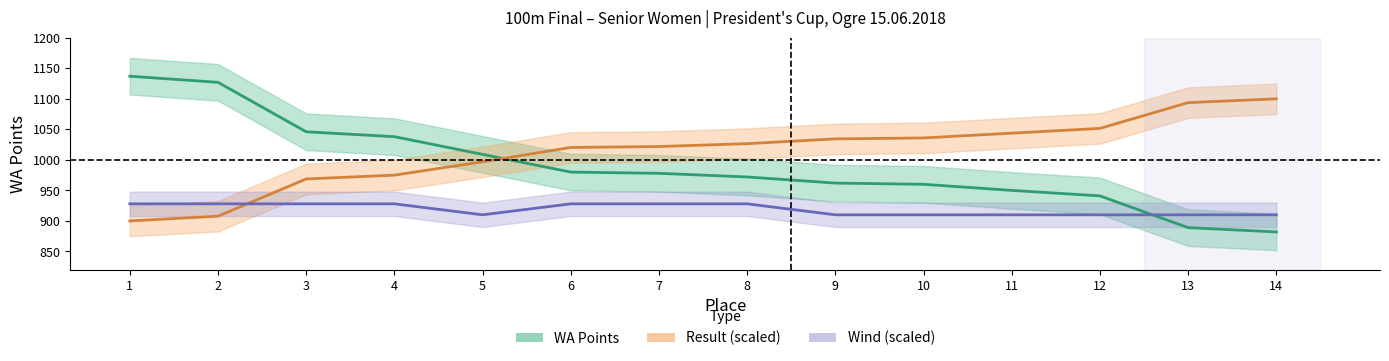

At 2, list the series in order from smallest to largest.

Result (scaled), Wind (scaled), WA Points